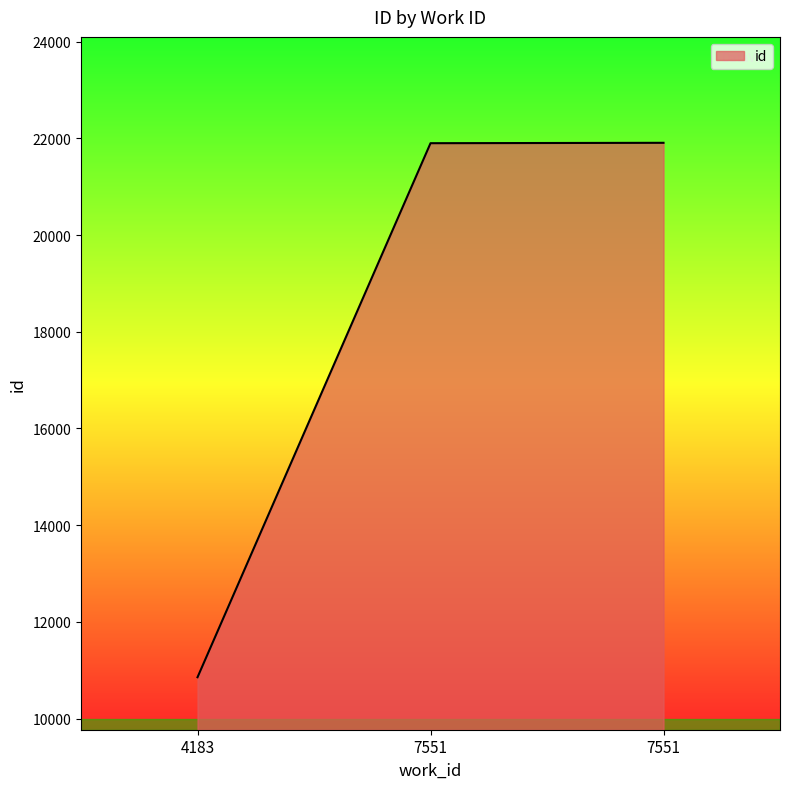

How many values are below 21900?

1